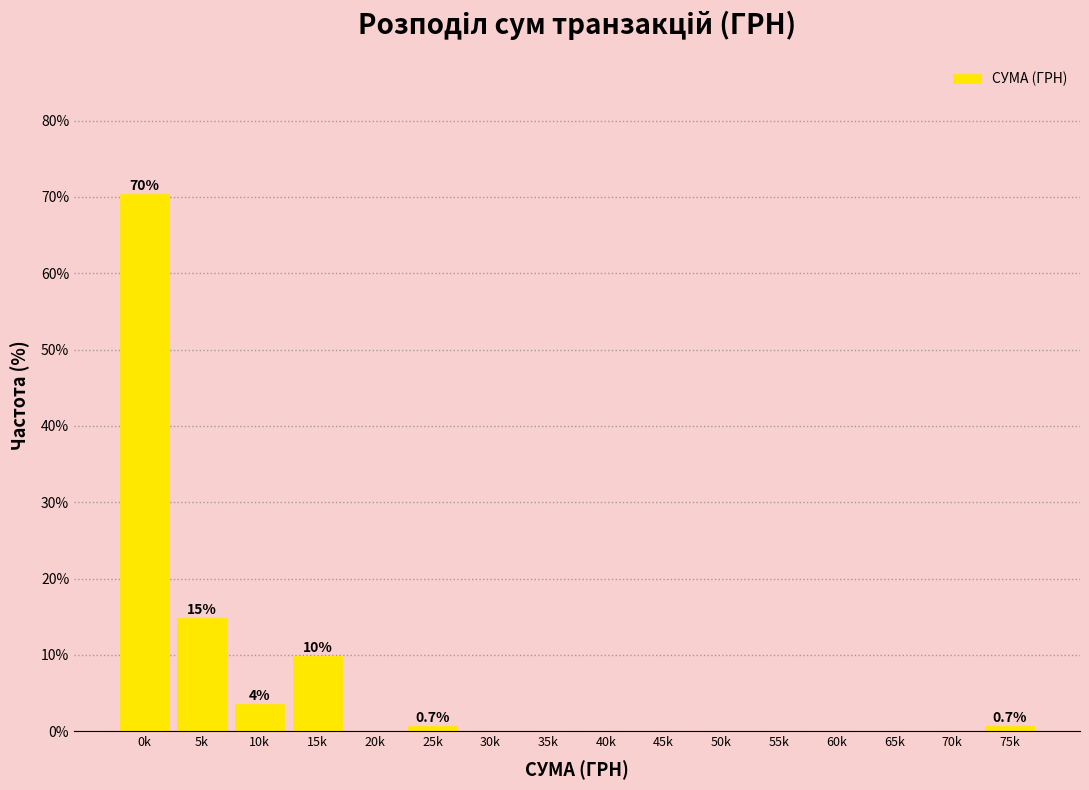

What is the maximum value shown in the chart?

70.4